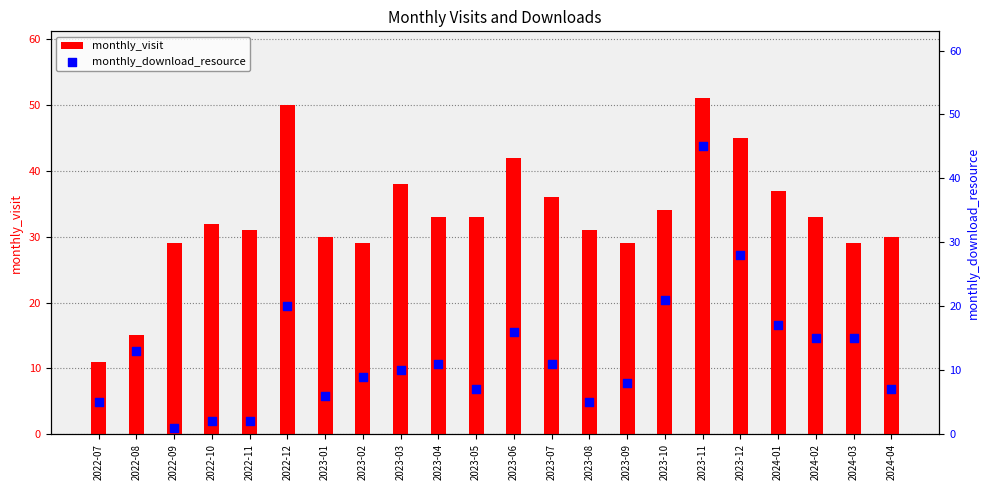

Which series reaches the minimum Y coordinate?

monthly_download_resource